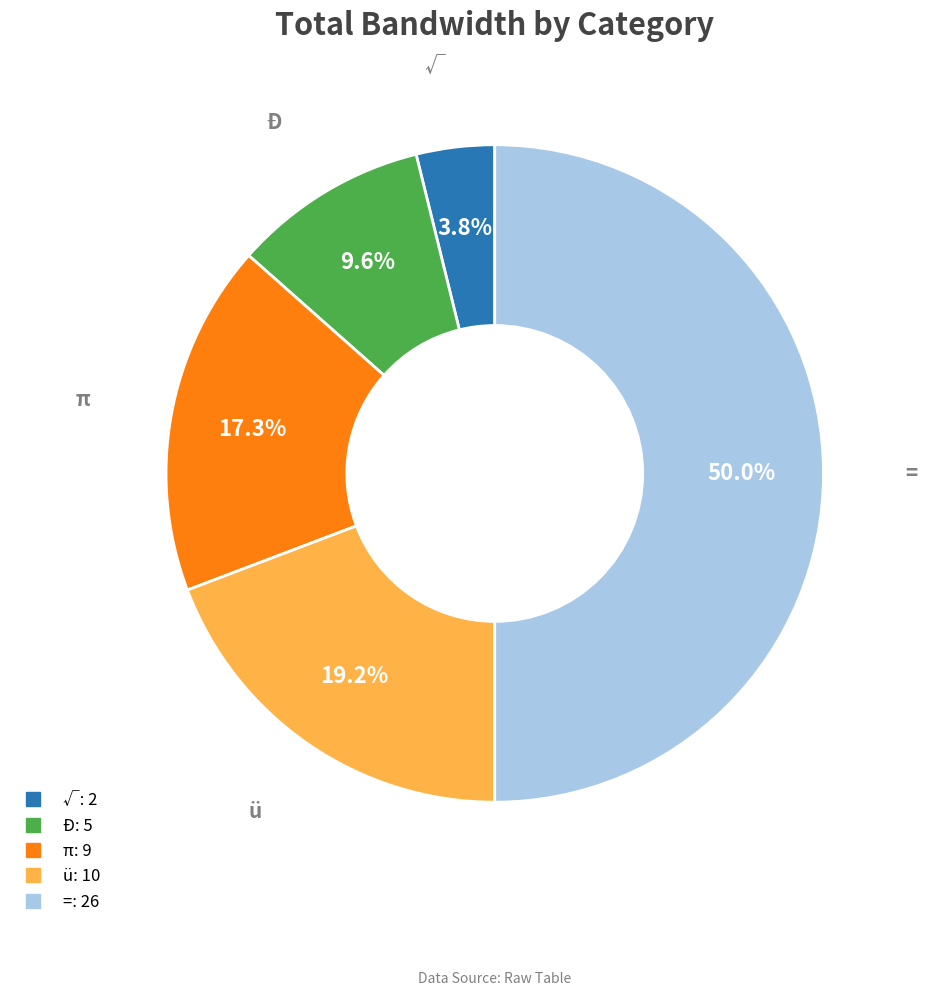

Is √ the majority of the pie?

No